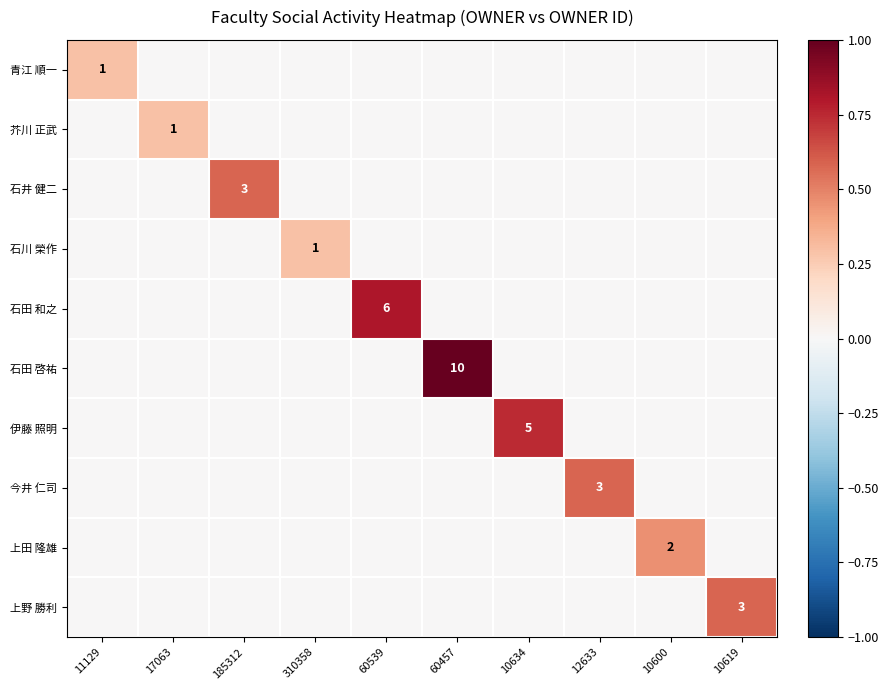

Between 12633 and 10619, which is larger?

12633